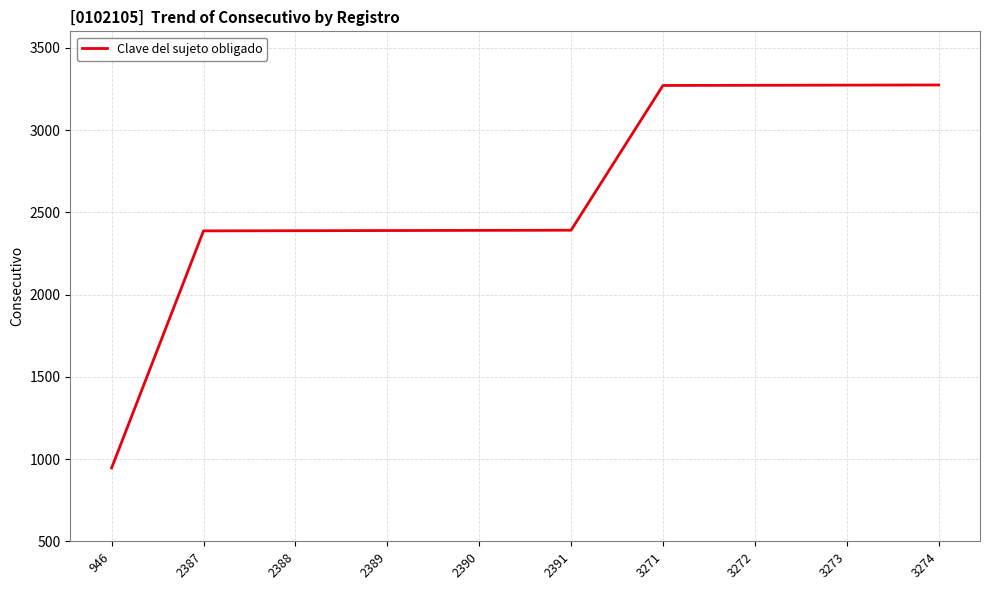

What is the ratio of the value at 2388 to the value at 2389?

1.0